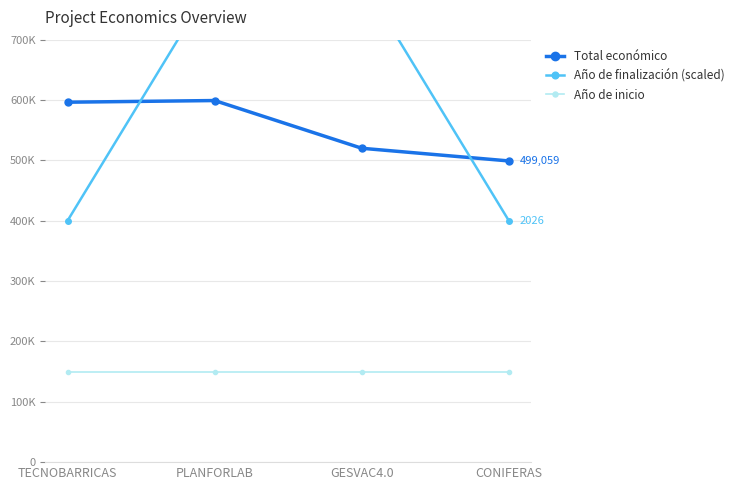

What is the sum of the Año de finalización (scaled) values at PLANFORLAB and TECNOBARRICAS?

1200000